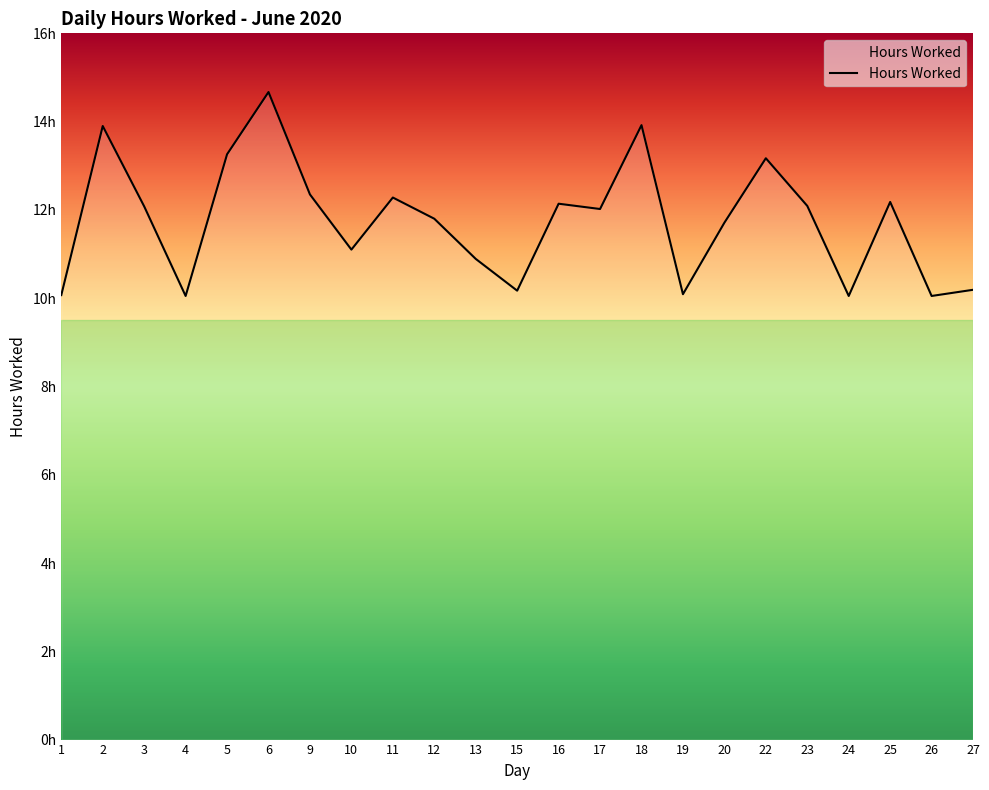

Does the chart have visible grid lines?

No